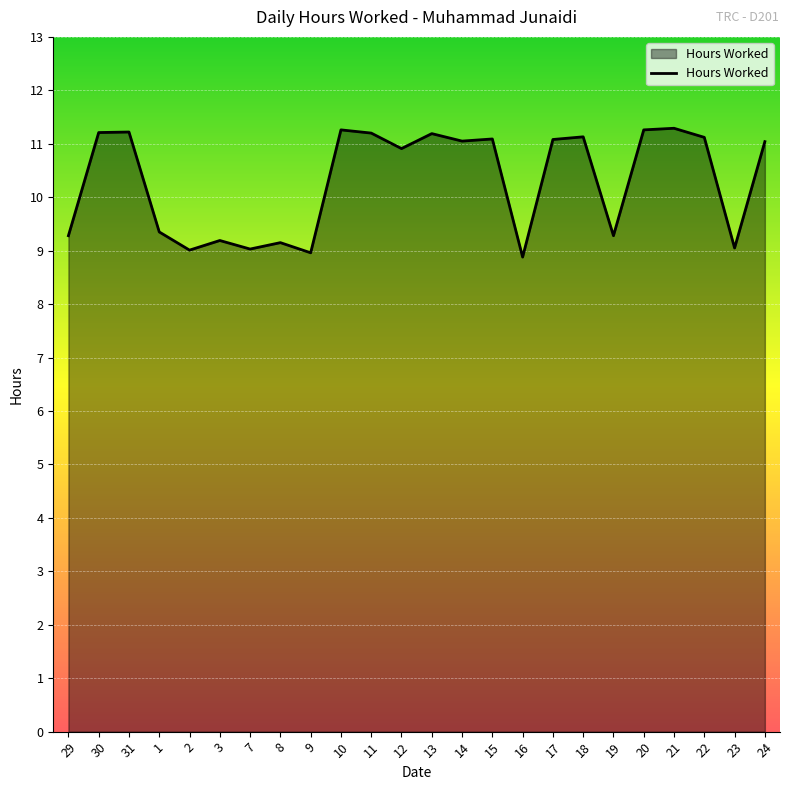

Is it true that the value at 2 is 9.0?

True